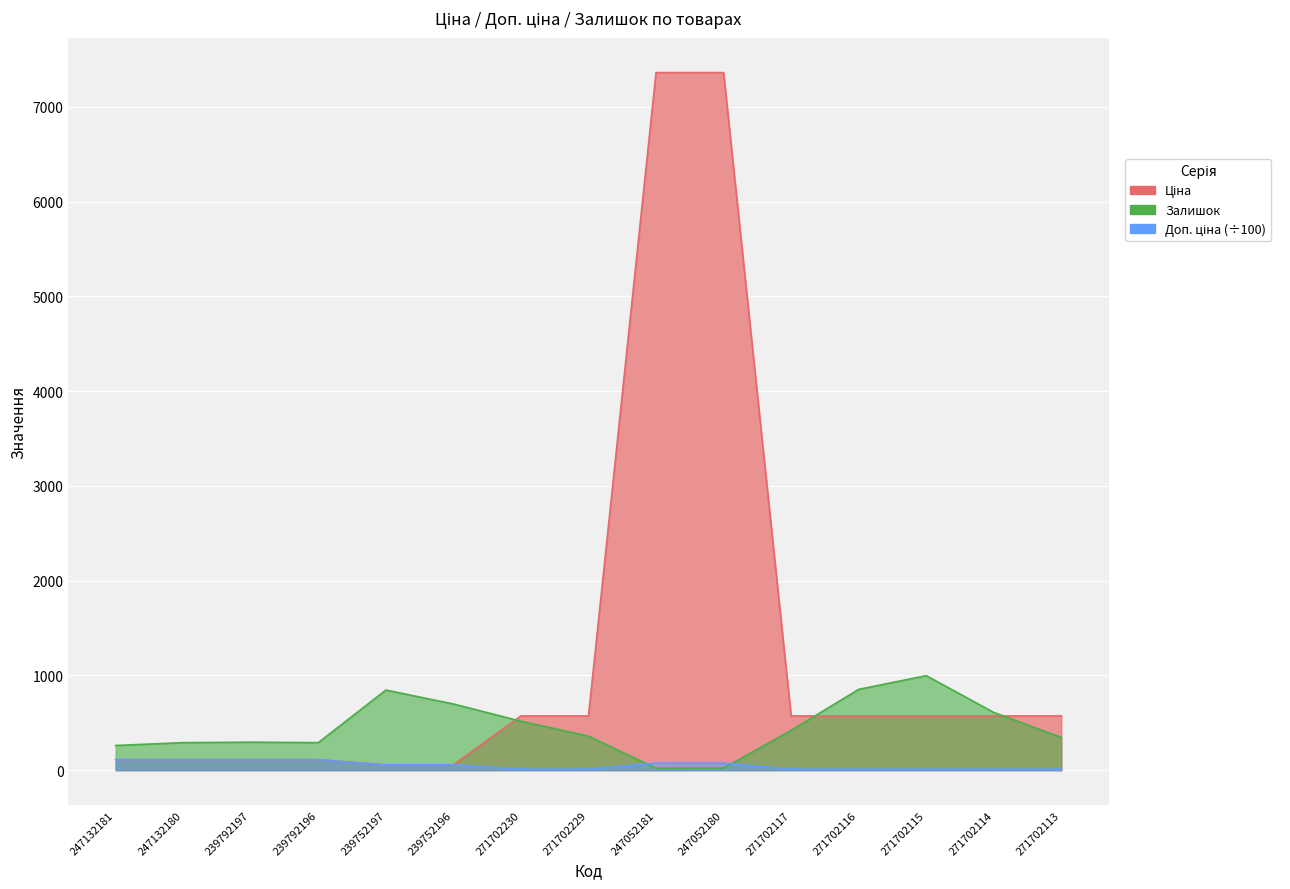

At which label does Ціна first exceed 571?

271702230